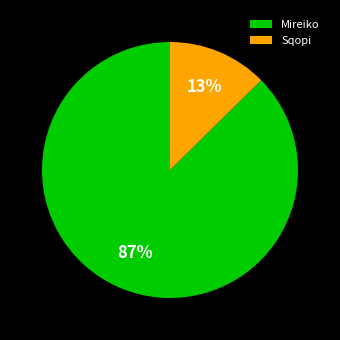

Which category has the smallest portion of the pie?

Sqopi